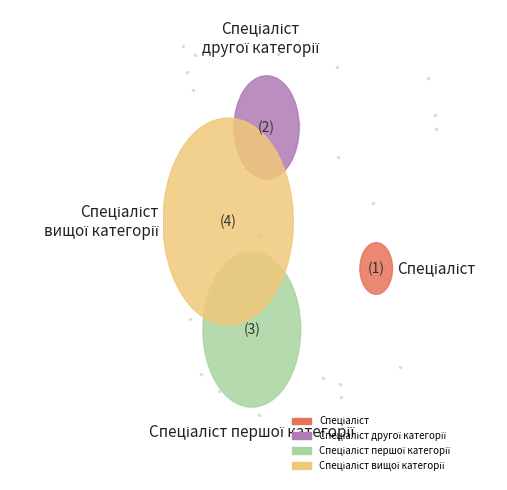

To the nearest percent, what is the combined percentage of Спеціаліст другої категорії and Спеціаліст вищої категорії?

60%